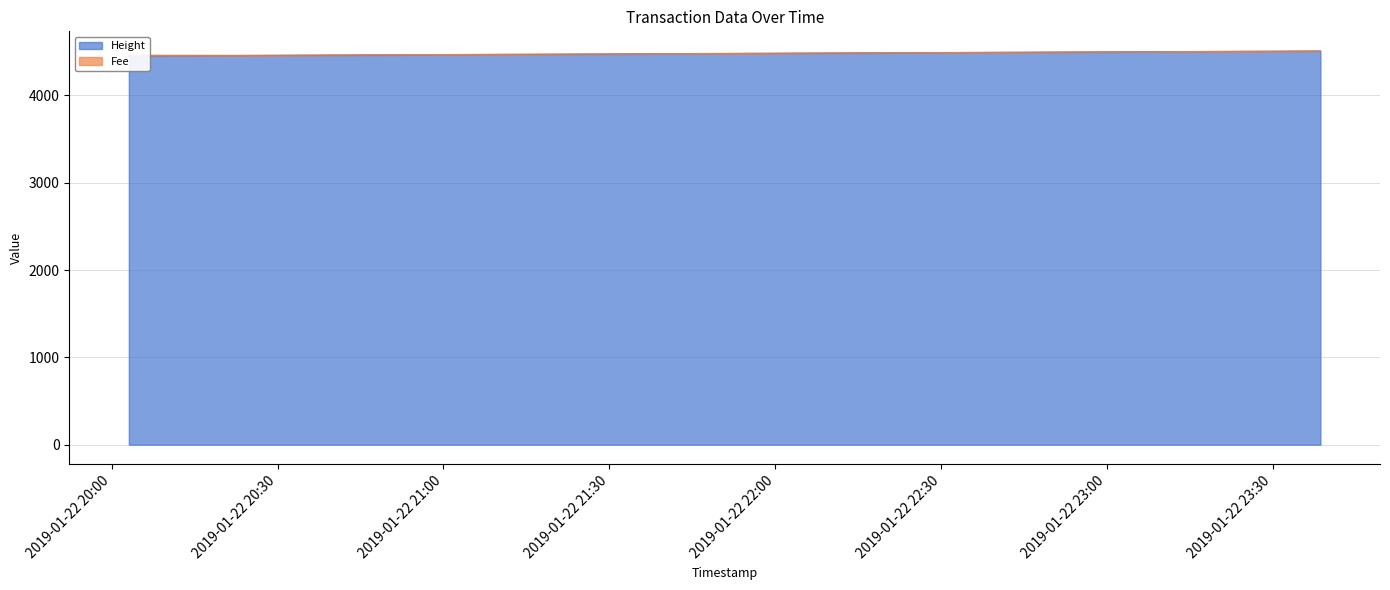

List the labels in order of value, smallest first.

2019-01-22 20:03:05, 2019-01-22 20:25:40, 2019-01-22 23:38:38